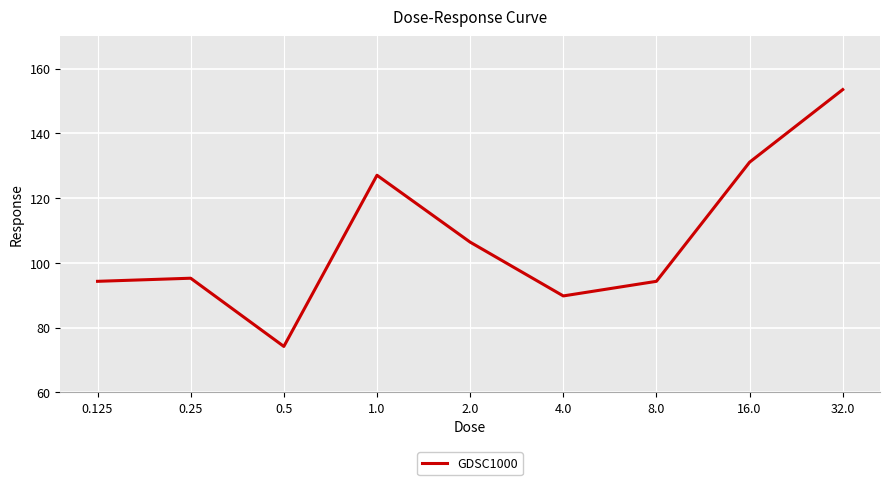

Approximately how many times larger is the value at 0.25 compared to 2.0?

0.9